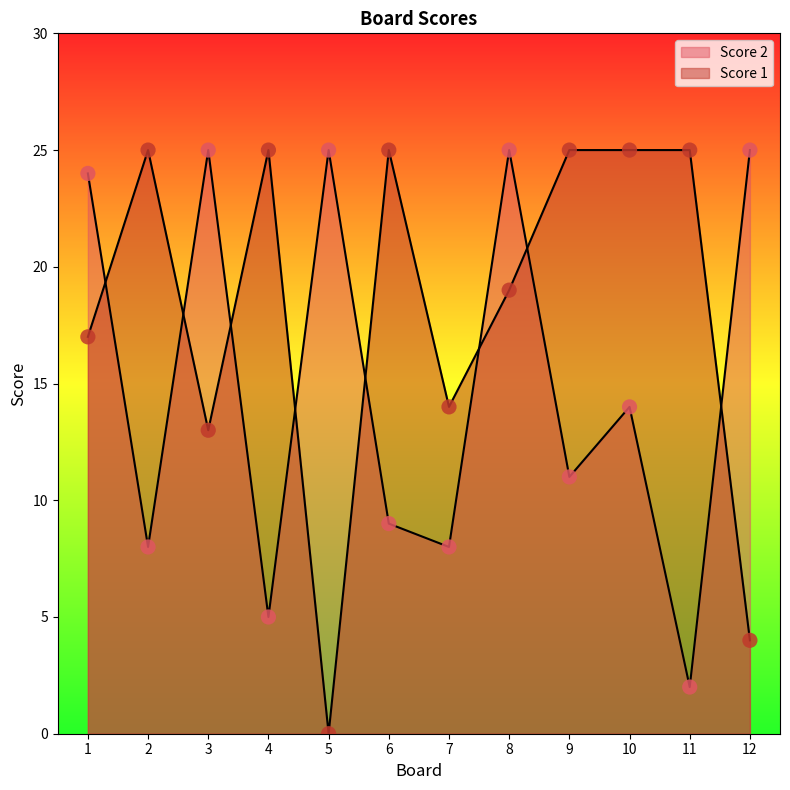

Which series contains the lowest Y value?

Score 1